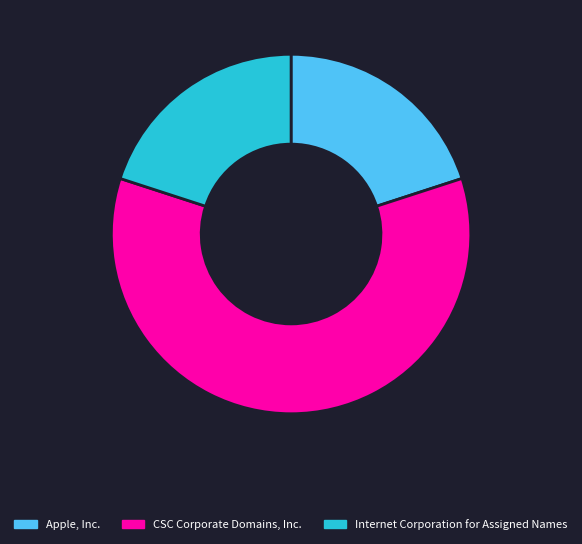

Which category accounts for the majority?

CSC Corporate Domains, Inc.